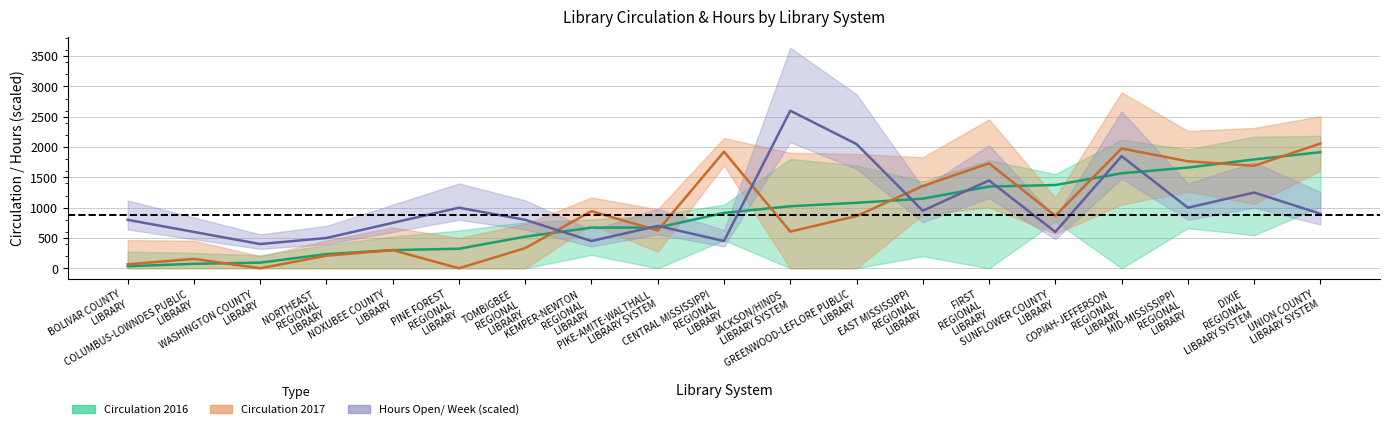

Reading left to right, transcribe all the data shown in this chart.

Circulation 2016: BOLIVAR COUNTY LIBRARY=34	COLUMBUS-LOWNDES PUBLIC LIBRARY=74	WASHINGTON COUNTY LIBRARY=93	NORTHEAST REGIONAL LIBRARY=234	NOXUBEE COUNTY LIBRARY=300	PINE FOREST REGIONAL LIBRARY=323	TOMBIGBEE REGIONAL LIBRARY=522	KEMPER-NEWTON REGIONAL LIBRARY=671	PIKE-AMITE-WALTHALL LIBRARY SYSTEM=672	CENTRAL MISSISSIPPI REGIONAL LIBRARY=914	JACKSON/HINDS LIBRARY SYSTEM=1024	GREENWOOD-LEFLORE PUBLIC LIBRARY=1081	EAST MISSISSIPPI REGIONAL LIBRARY=1149	FIRST REGIONAL LIBRARY=1349	SUNFLOWER COUNTY LIBRARY=1374	COPIAH-JEFFERSON REGIONAL LIBRARY=1568	MID-MISSISSIPPI REGIONAL LIBRARY=1662	DIXIE REGIONAL LIBRARY SYSTEM=1796	UNION COUNTY LIBRARY SYSTEM=1916
Circulation 2017: BOLIVAR COUNTY LIBRARY=65	COLUMBUS-LOWNDES PUBLIC LIBRARY=155	WASHINGTON COUNTY LIBRARY=0	NORTHEAST REGIONAL LIBRARY=208	NOXUBEE COUNTY LIBRARY=300	PINE FOREST REGIONAL LIBRARY=0	TOMBIGBEE REGIONAL LIBRARY=333	KEMPER-NEWTON REGIONAL LIBRARY=943	PIKE-AMITE-WALTHALL LIBRARY SYSTEM=623	CENTRAL MISSISSIPPI REGIONAL LIBRARY=1924	JACKSON/HINDS LIBRARY SYSTEM=606	GREENWOOD-LEFLORE PUBLIC LIBRARY=862	EAST MISSISSIPPI REGIONAL LIBRARY=1358	FIRST REGIONAL LIBRARY=1732	SUNFLOWER COUNTY LIBRARY=867	COPIAH-JEFFERSON REGIONAL LIBRARY=1977	MID-MISSISSIPPI REGIONAL LIBRARY=1766	DIXIE REGIONAL LIBRARY SYSTEM=1691	UNION COUNTY LIBRARY SYSTEM=2059
Hours Open/ Week: BOLIVAR COUNTY LIBRARY=800	COLUMBUS-LOWNDES PUBLIC LIBRARY=600	WASHINGTON COUNTY LIBRARY=400	NORTHEAST REGIONAL LIBRARY=500	NOXUBEE COUNTY LIBRARY=750	PINE FOREST REGIONAL LIBRARY=1000	TOMBIGBEE REGIONAL LIBRARY=800	KEMPER-NEWTON REGIONAL LIBRARY=450	PIKE-AMITE-WALTHALL LIBRARY SYSTEM=700	CENTRAL MISSISSIPPI REGIONAL LIBRARY=450	JACKSON/HINDS LIBRARY SYSTEM=2600	GREENWOOD-LEFLORE PUBLIC LIBRARY=2050	EAST MISSISSIPPI REGIONAL LIBRARY=950	FIRST REGIONAL LIBRARY=1450	SUNFLOWER COUNTY LIBRARY=600	COPIAH-JEFFERSON REGIONAL LIBRARY=1850	MID-MISSISSIPPI REGIONAL LIBRARY=1000	DIXIE REGIONAL LIBRARY SYSTEM=1250	UNION COUNTY LIBRARY SYSTEM=900